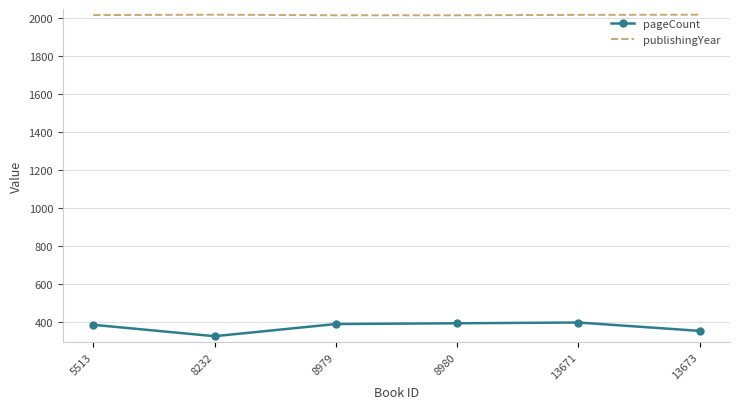

The value of publishingYear at 8979 is 2012. True or false?

True